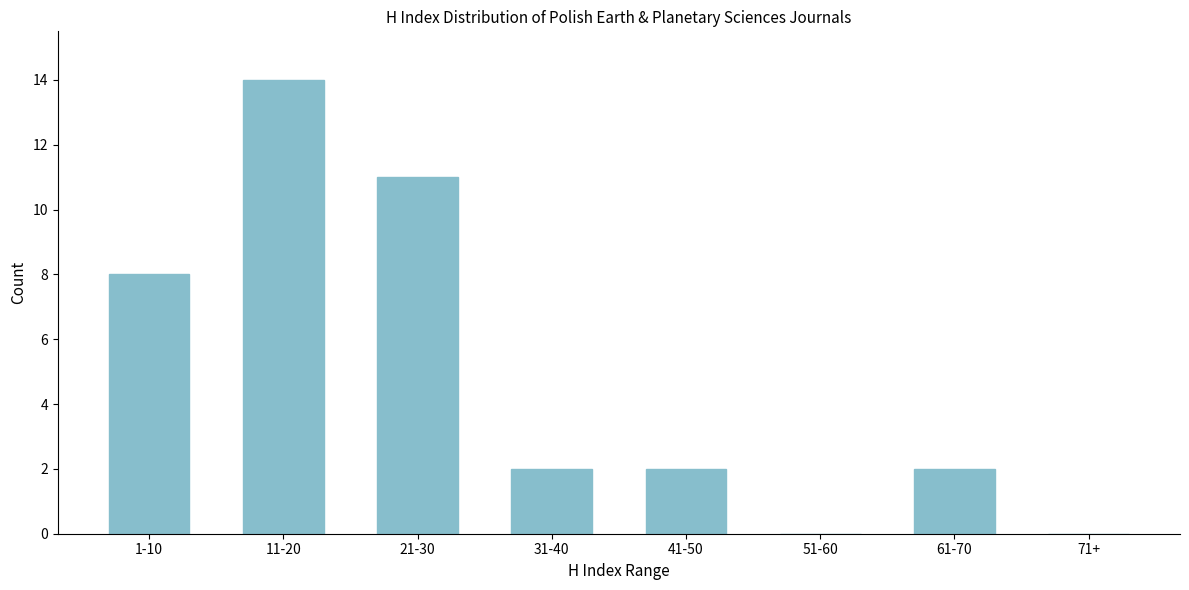

Reading left to right, extract all data points from this chart.

1-10=8	11-20=14	21-30=11	31-40=2	41-50=2	51-60=0	61-70=2	71+=0